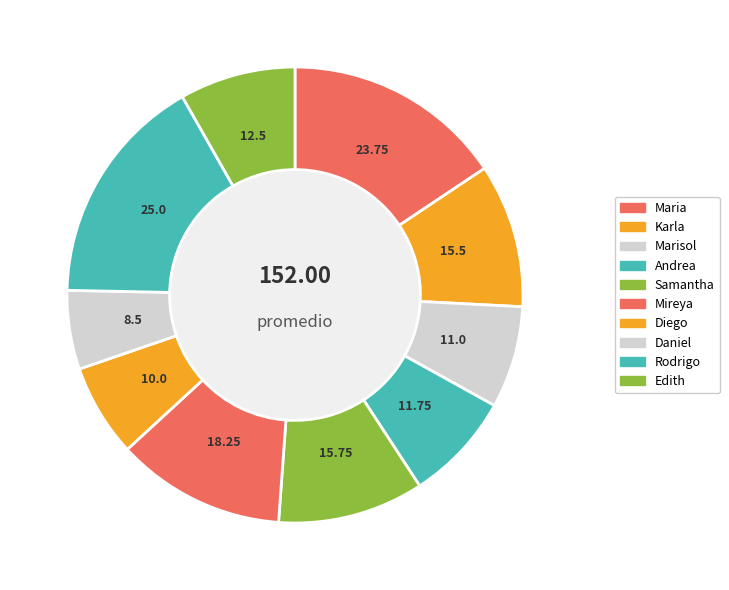

Is it true that Mireya is 7% of the pie?

False